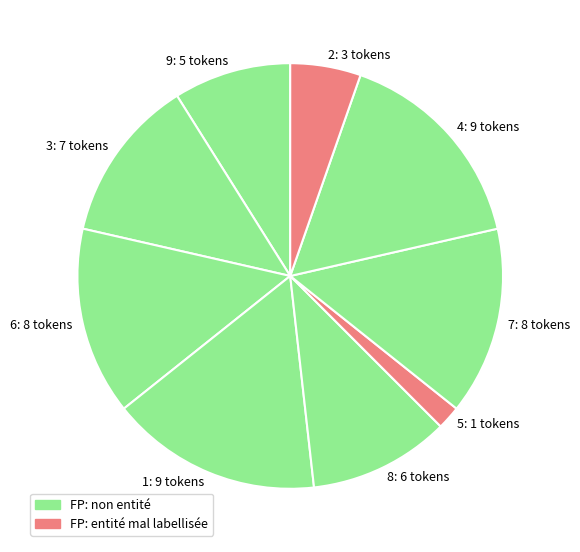

Count the number of slices in the pie.

9